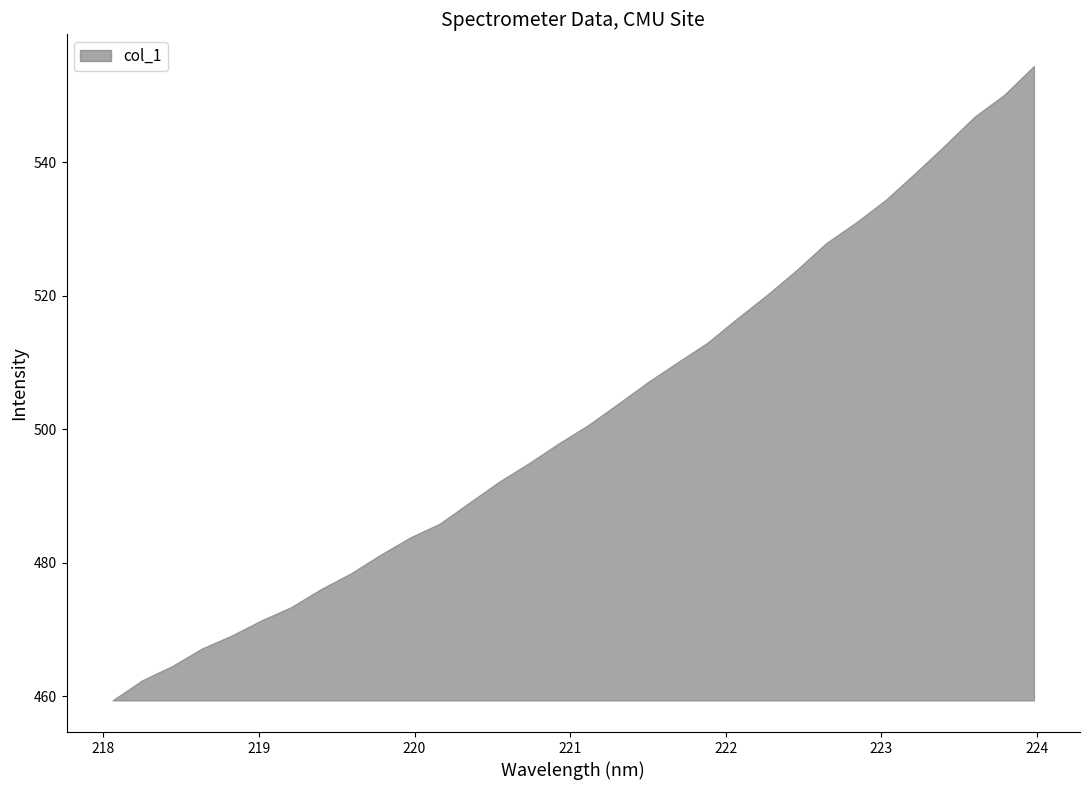

What is the maximum value shown in the chart?

554.4